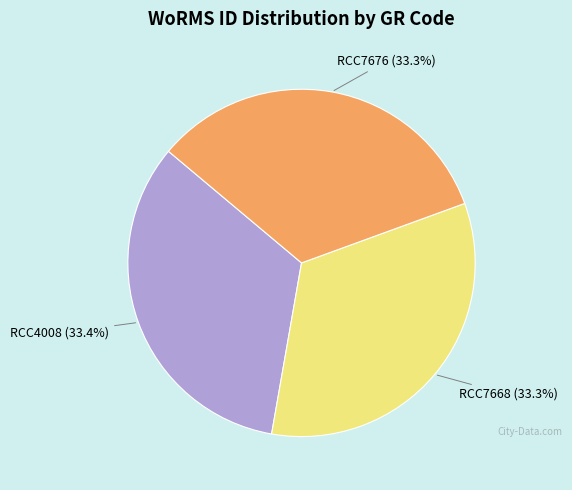

What is the total percentage of RCC7676 and RCC7668?

66.6%